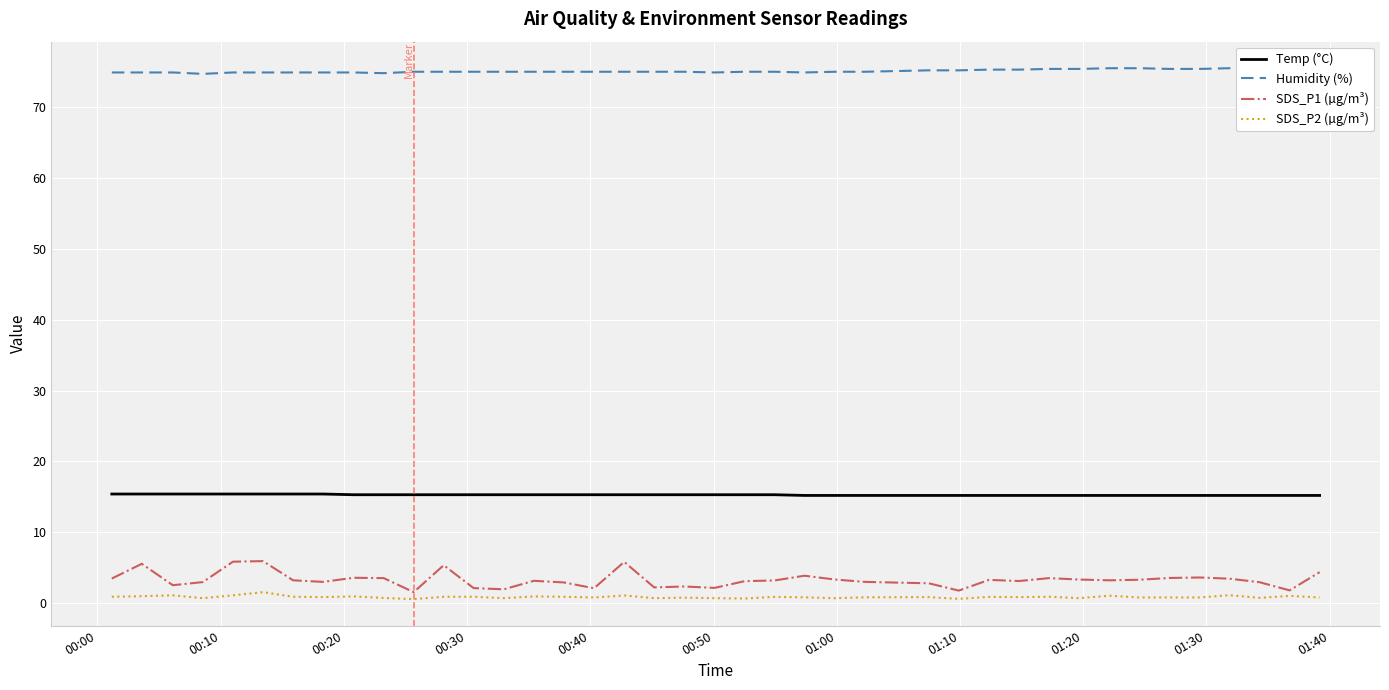

True or false: SDS_P1 (µg/m³) and Temp (°C) cross at least once.

False